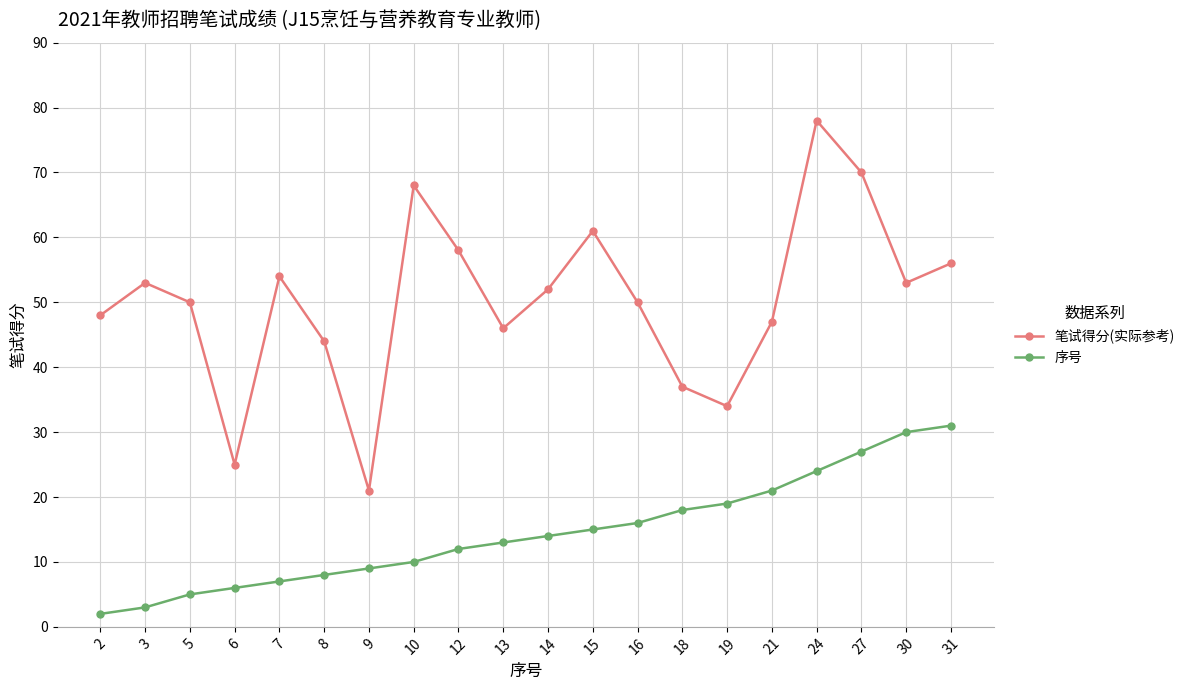

True or false: 笔试得分(实际参考) and 序号 intersect in this chart.

False